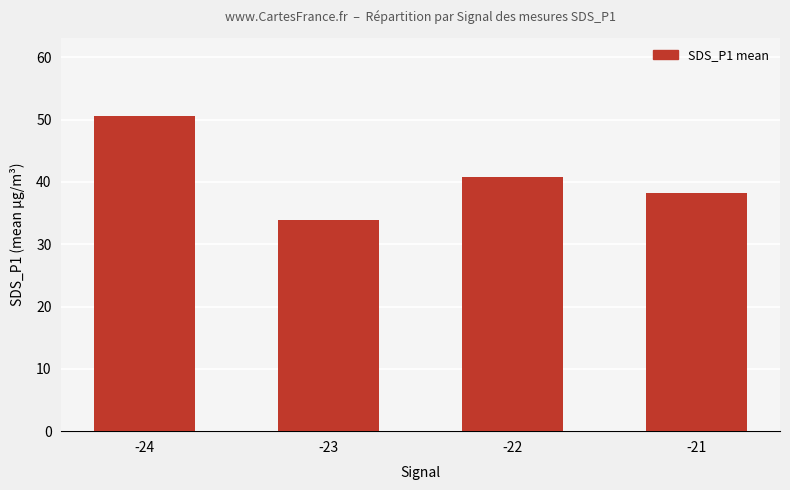

Between -23 and -21, which is larger?

-21